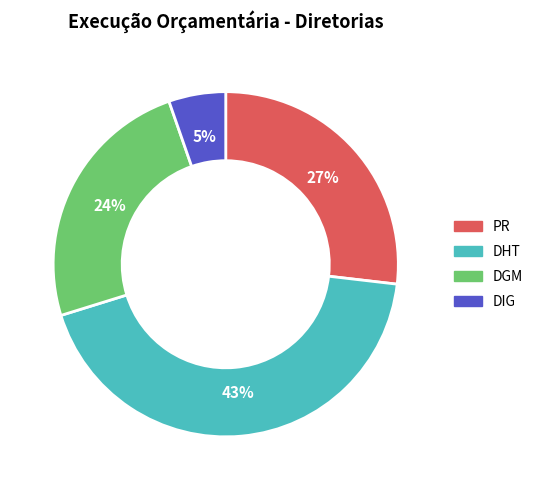

The PR slice represents 19% of the pie. True or false?

False